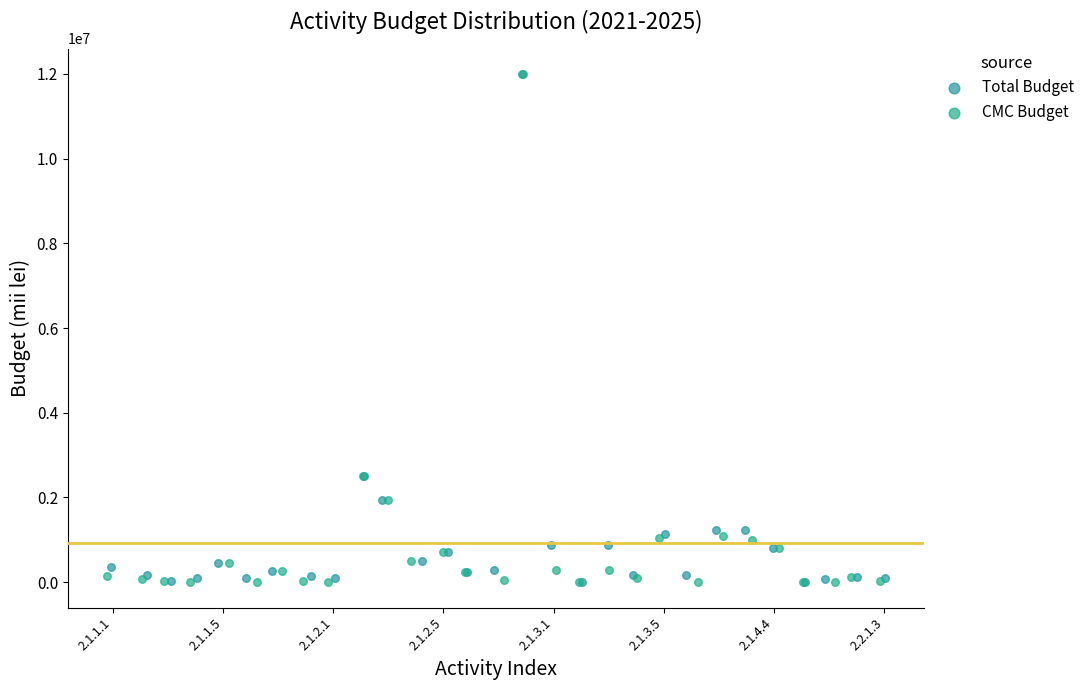

Which series has the largest Y range (max minus min)?

CMC Budget